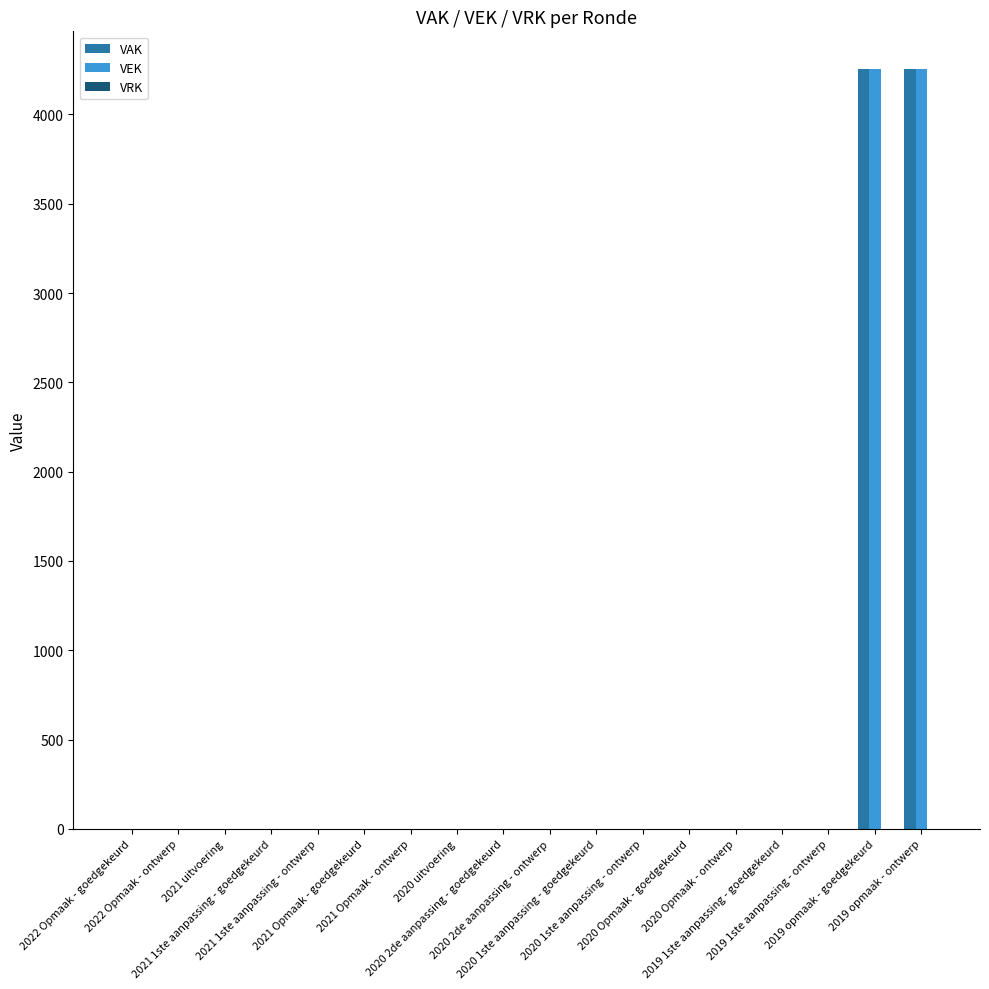

What is the highest value of the VAK series?

4253